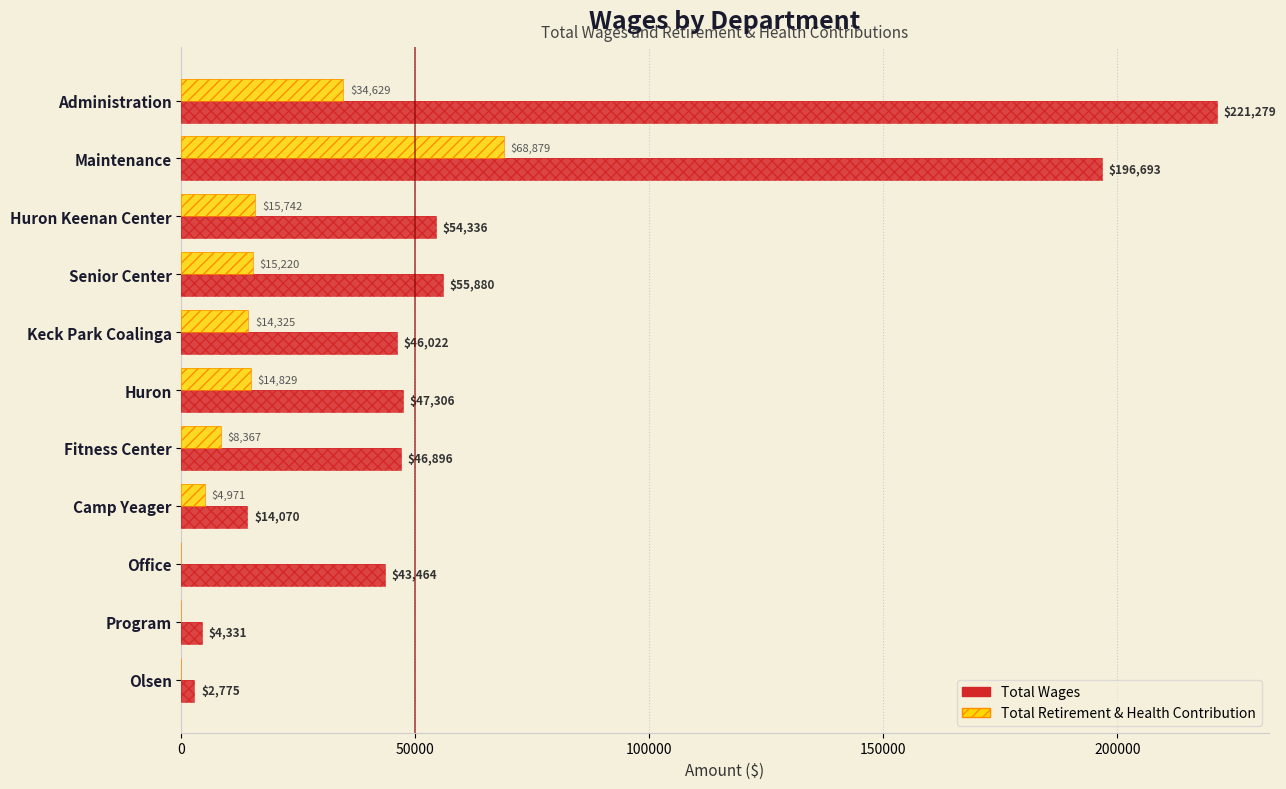

What is the difference between the second highest and second lowest values in the Total Wages series?

192362